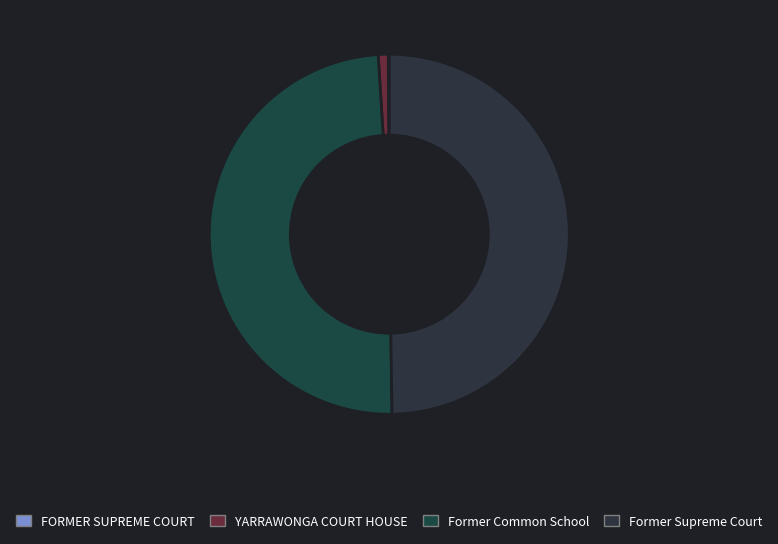

To the nearest percent, what is the difference between the FORMER SUPREME COURT and Former Supreme Court slice percentages?

50%